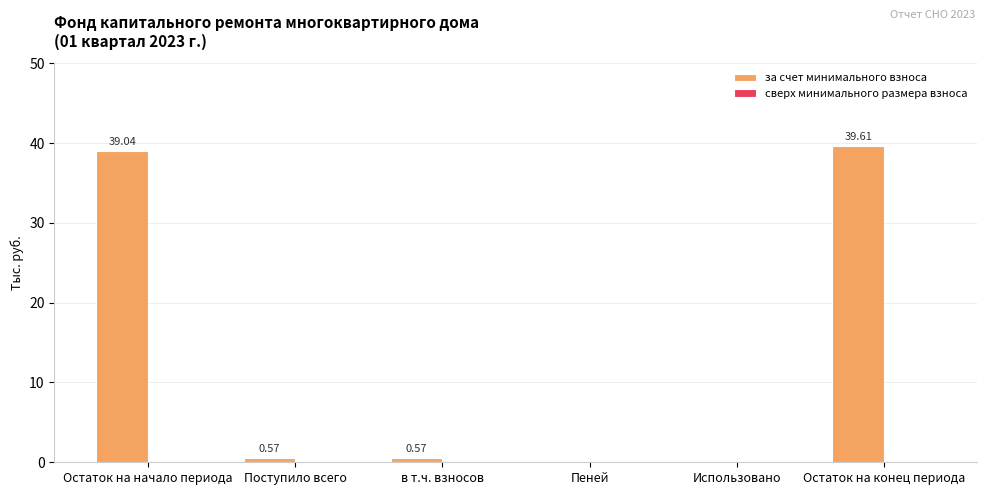

What is the change in value from в т.ч. взносов to Использовано?

-0.6